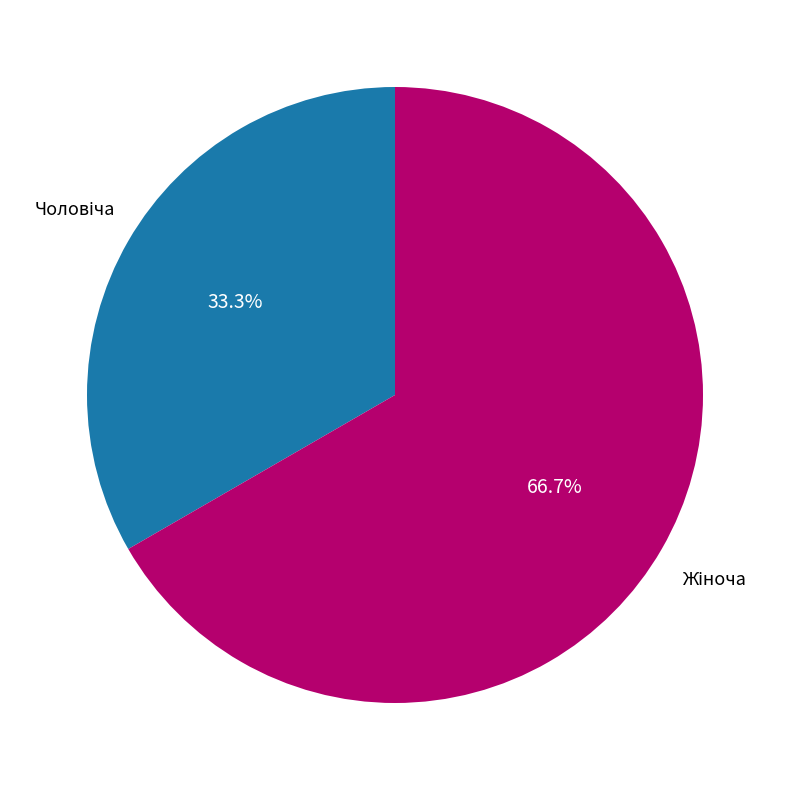

Is there a majority slice in this chart?

Yes